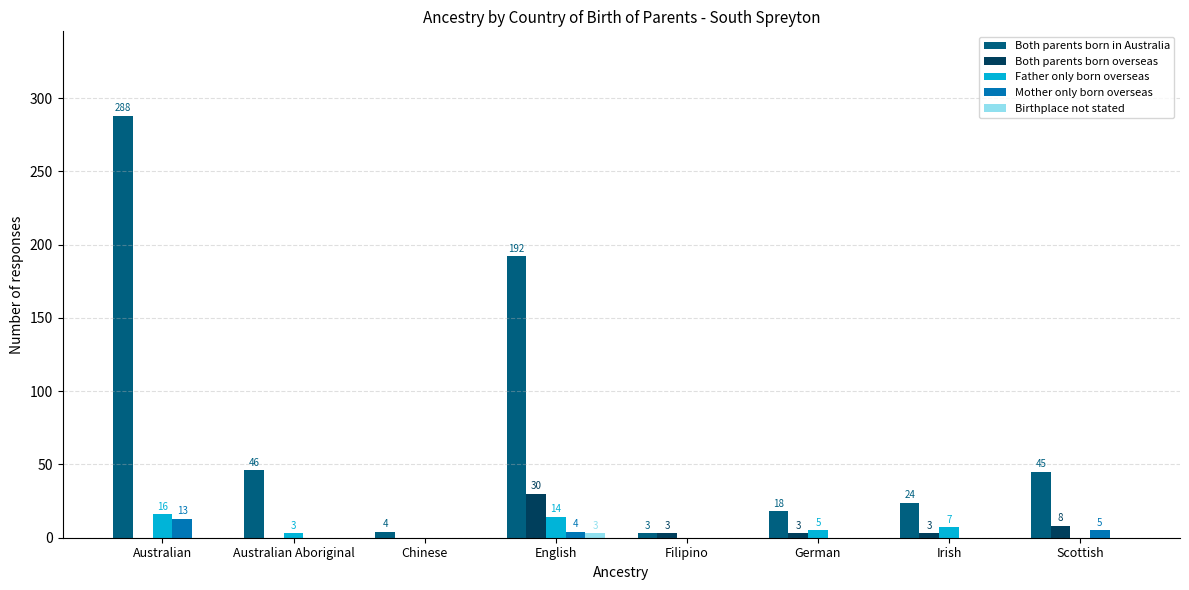

Where is Father only born overseas nearest to the value 8?

Irish